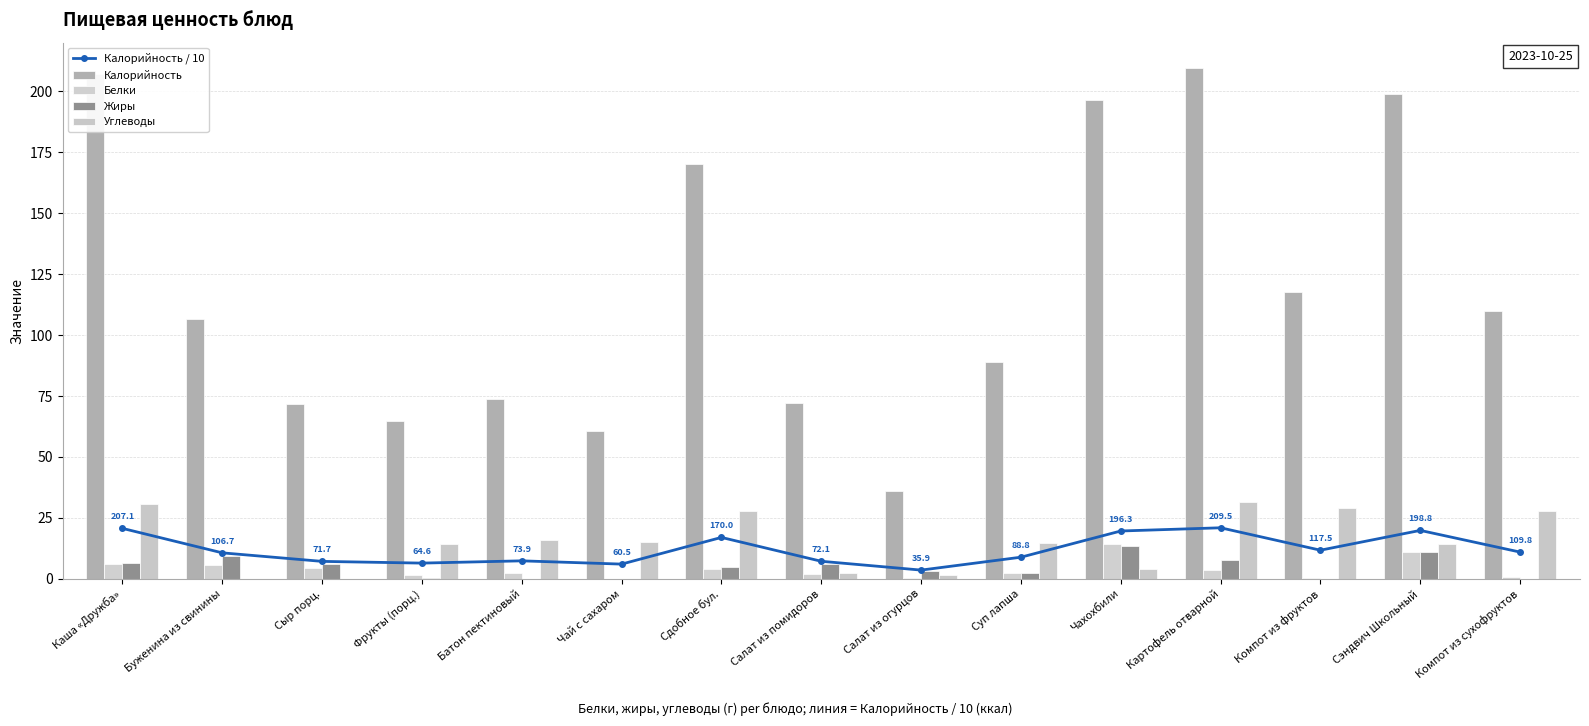

Reading left to right, what are all the values shown in this chart?

Калорийность / 10: Каша «Дружба»=20.7	Буженина из свинины=10.7	Сыр порц.=7.2	Фрукты (порц.)=6.5	Батон пектиновый=7.4	Чай с сахаром=6.0	Сдобное бул.=17.0	Салат из помидоров=7.2	Салат из огурцов=3.6	Суп лапша=8.9	Чахохбили=19.6	Картофель отварной=21.0	Компот из фруктов=11.8	Сэндвич Школьный=19.9	Компот из сухофруктов=11.0
Калорийность: Каша «Дружба»=207.1	Буженина из свинины=106.7	Сыр порц.=71.7	Фрукты (порц.)=64.6	Батон пектиновый=73.9	Чай с сахаром=60.5	Сдобное бул.=170.0	Салат из помидоров=72.1	Салат из огурцов=35.9	Суп лапша=88.8	Чахохбили=196.3	Картофель отварной=209.5	Компот из фруктов=117.5	Сэндвич Школьный=198.8	Компот из сухофруктов=109.8
Белки: Каша «Дружба»=6.1	Буженина из свинины=5.9	Сыр порц.=4.6	Фрукты (порц.)=1.4	Батон пектиновый=2.4	Чай с сахаром=0.1	Сдобное бул.=4.0	Салат из помидоров=2.2	Салат из огурцов=0.5	Суп лапша=2.3	Чахохбили=14.4	Картофель отварной=3.6	Компот из фруктов=0.3	Сэндвич Школьный=10.9	Компот из сухофруктов=0.7
Жиры: Каша «Дружба»=6.6	Буженина из свинины=9.2	Сыр порц.=5.9	Фрукты (порц.)=0.2	Батон пектиновый=0.1	Чай с сахаром=0.0	Сдобное бул.=4.7	Салат из помидоров=6.0	Салат из огурцов=3.1	Суп лапша=2.3	Чахохбили=13.6	Картофель отварной=7.7	Компот из фруктов=0.1	Сэндвич Школьный=10.9	Компот из сухофруктов=0.1
Углеводы: Каша «Дружба»=30.7	Буженина из свинины=0.0	Сыр порц.=0.0	Фрукты (порц.)=14.3	Батон пектиновый=15.9	Чай с сахаром=15.0	Сдобное бул.=27.8	Салат из помидоров=2.2	Салат из огурцов=1.6	Суп лапша=14.7	Чахохбили=4.1	Картофель отварной=31.5	Компот из фруктов=28.9	Сэндвич Школьный=14.4	Компот из сухофруктов=28.0